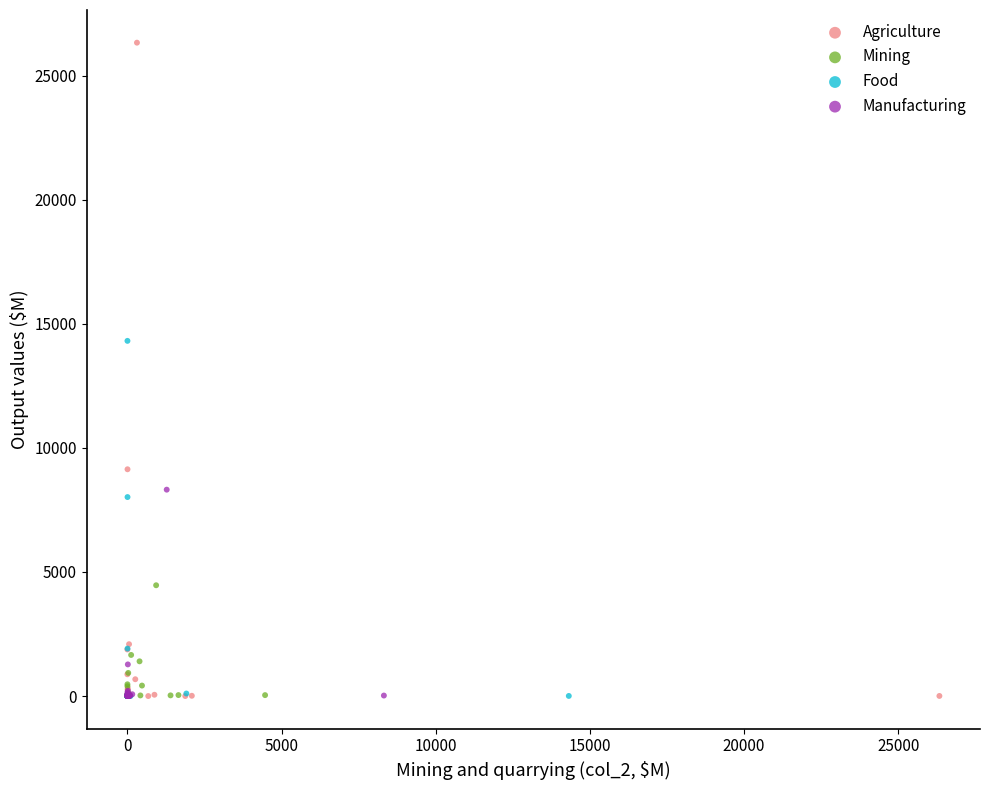

Which series has the largest Y range (max minus min)?

Agriculture